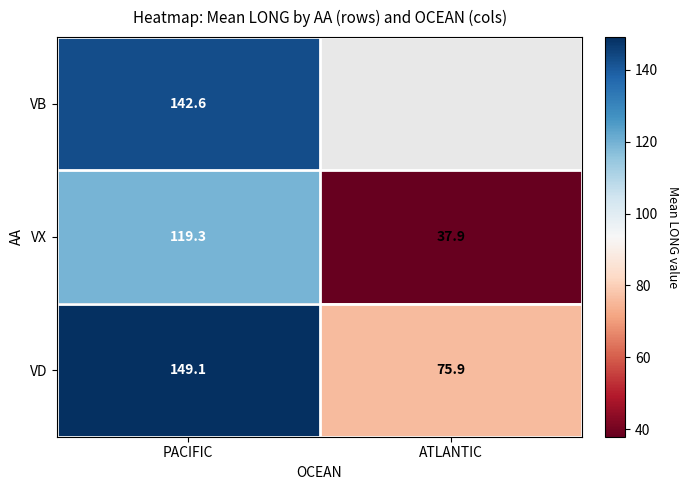

What is the total value across all series at PACIFIC?

411.0